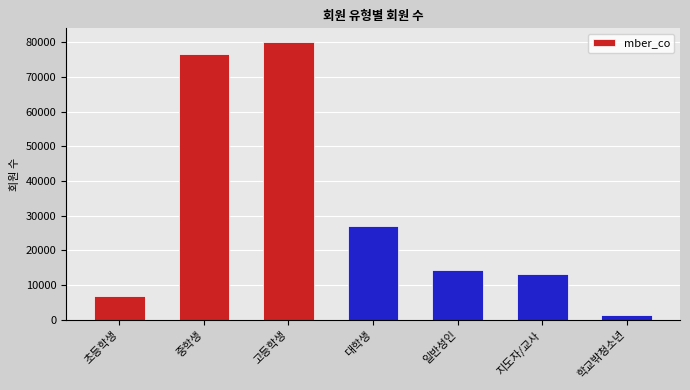

The chart shows a value of 13099 at 지도자/교사. True or false?

True